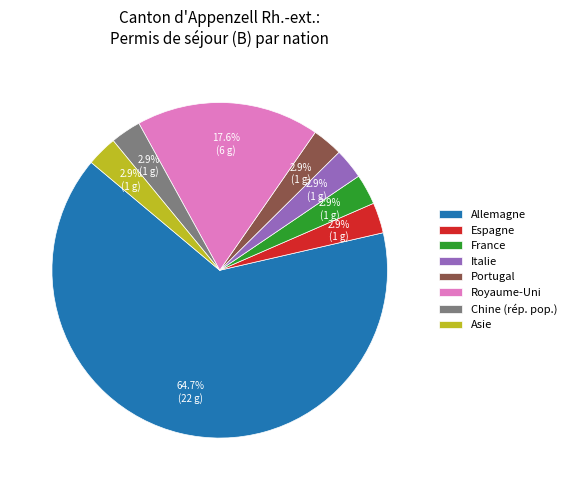

What percentage is NOT represented by Asie?

97.1%